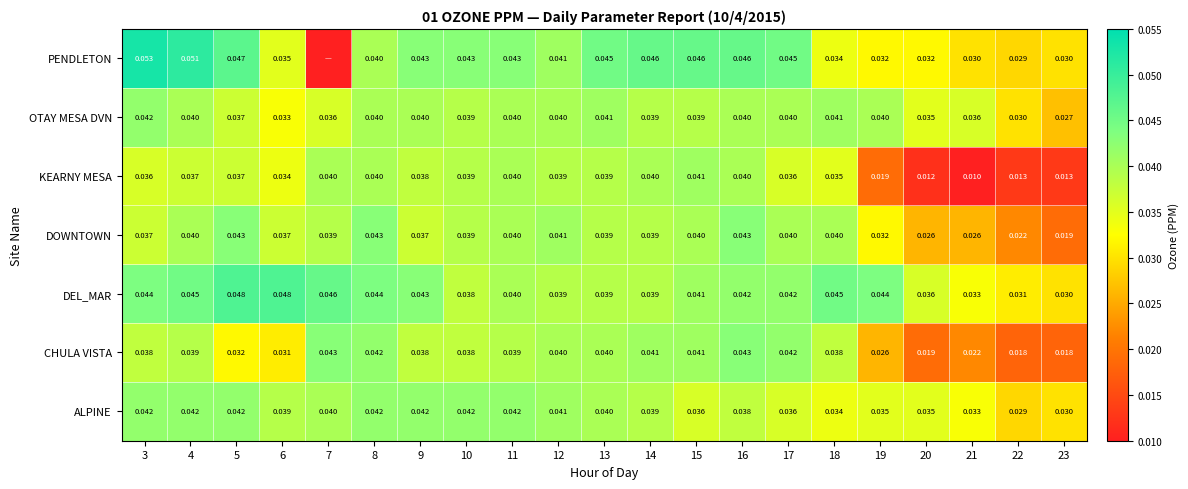

Is the value of KEARNY MESA at 9 greater than the value of CHULA VISTA at 12?

No